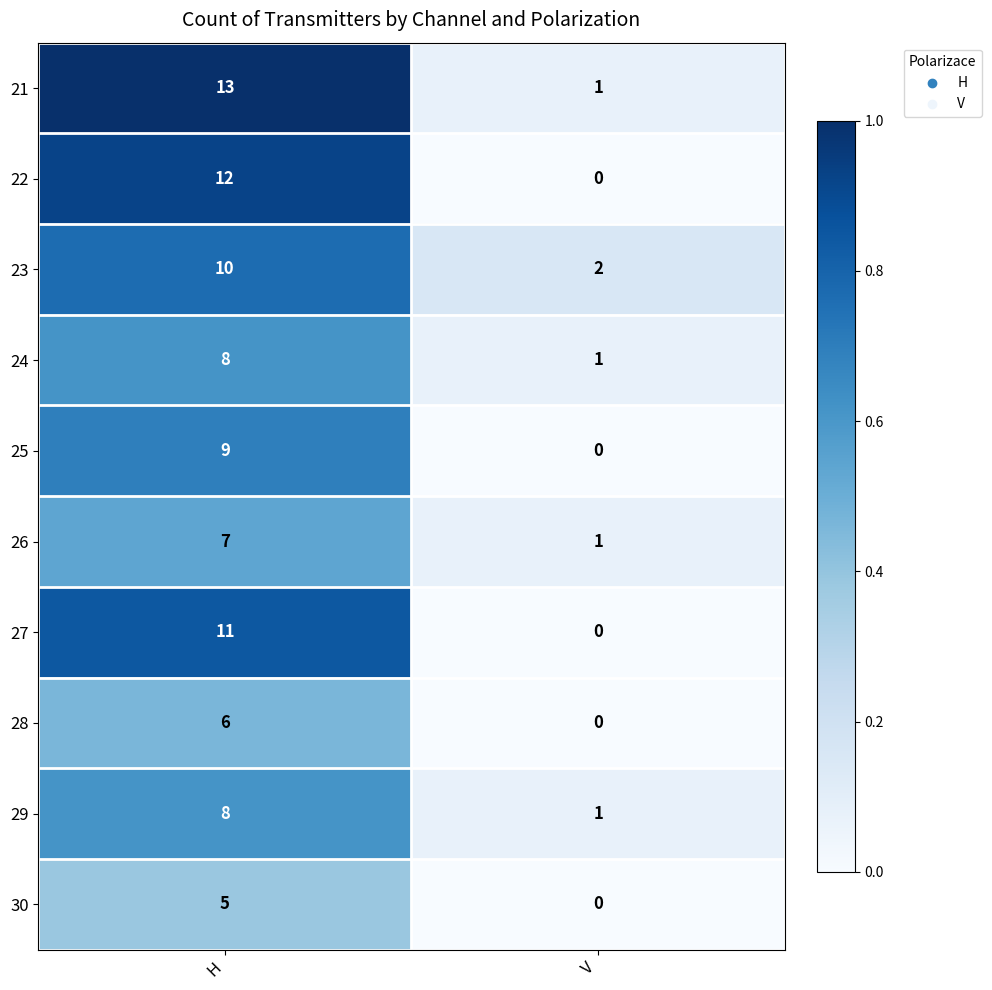

Reading left to right, transcribe all the data shown in this chart.

21: 13	1
22: 12	0
23: 10	2
24: 8	1
25: 9	0
26: 7	1
27: 11	0
28: 6	0
29: 8	1
30: 5	0